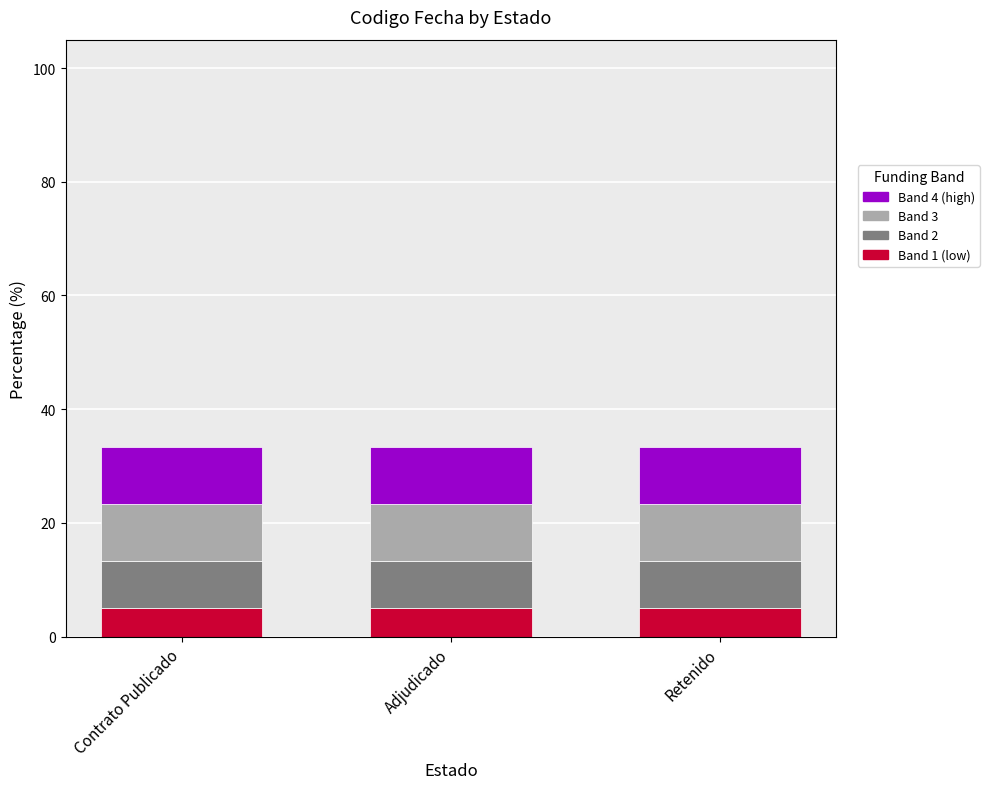

What are all the series names shown in the legend?

Band 4 (high), Band 3, Band 2, Band 1 (low)